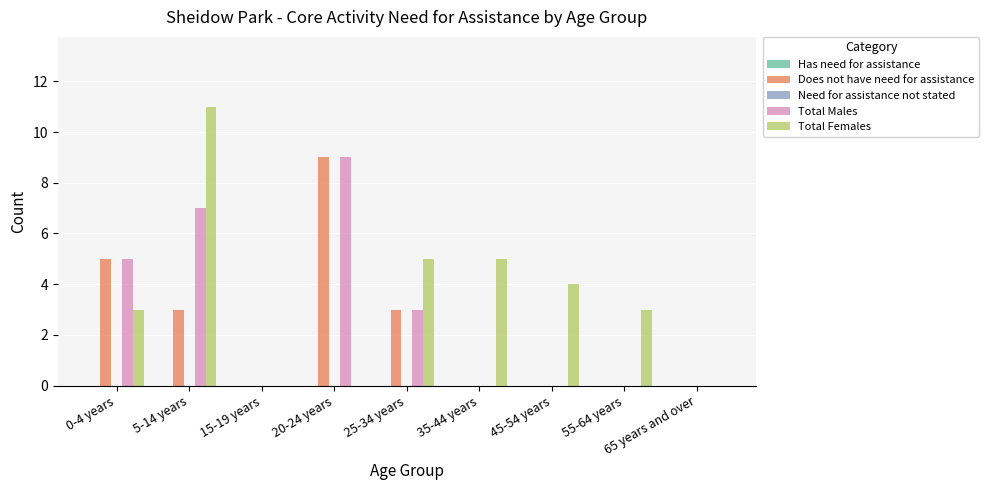

What is the sum of the Total Males values at 20-24 years and 15-19 years?

9